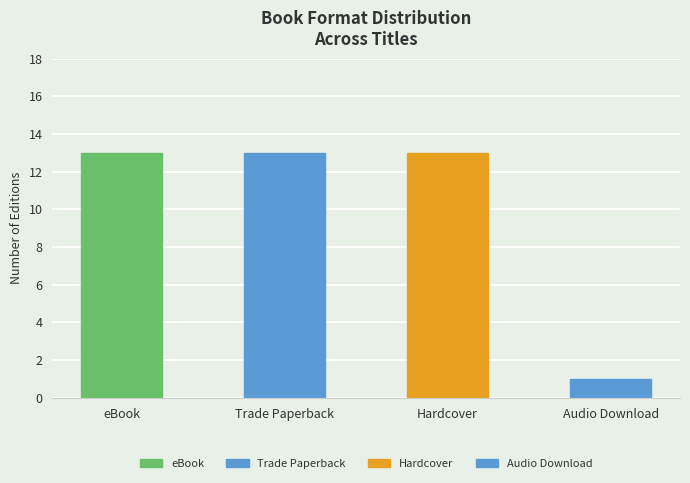

What is the difference between the maximum and minimum values?

12